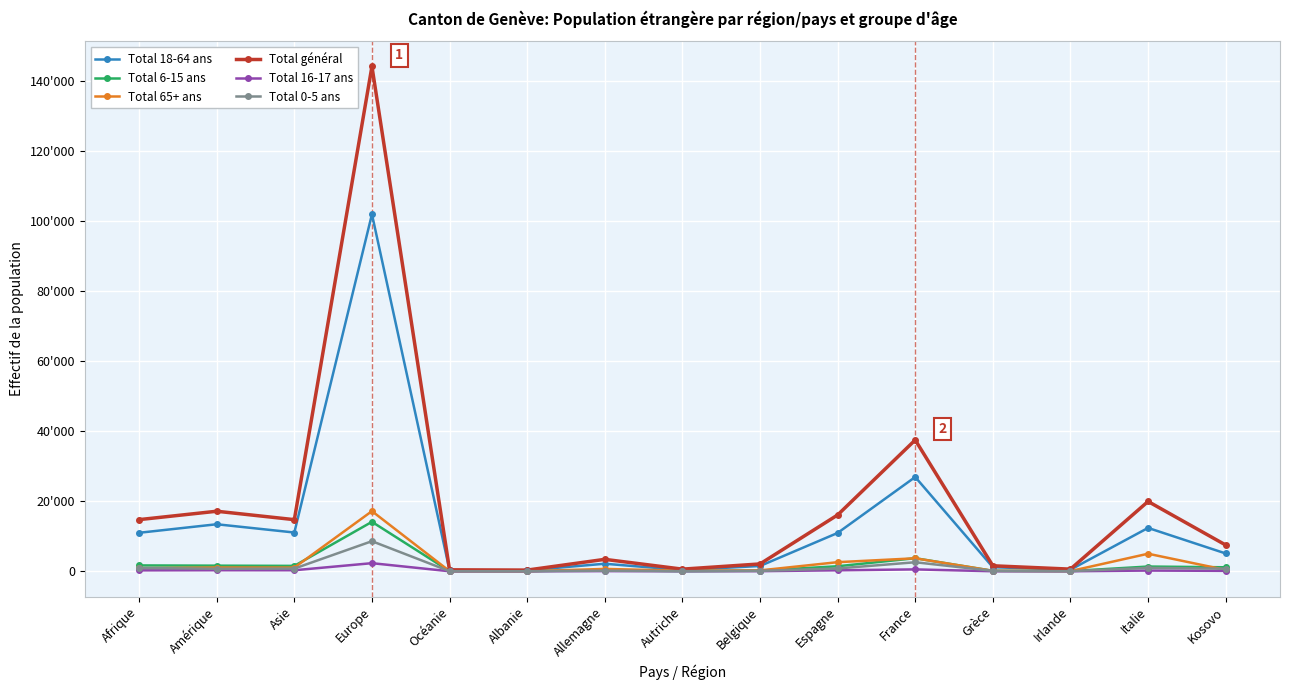

Rank the series by their maximum value, from lowest to highest.

Total 16-17 ans, Total 0-5 ans, Total 6-15 ans, Total 65+ ans, Total 18-64 ans, Total général